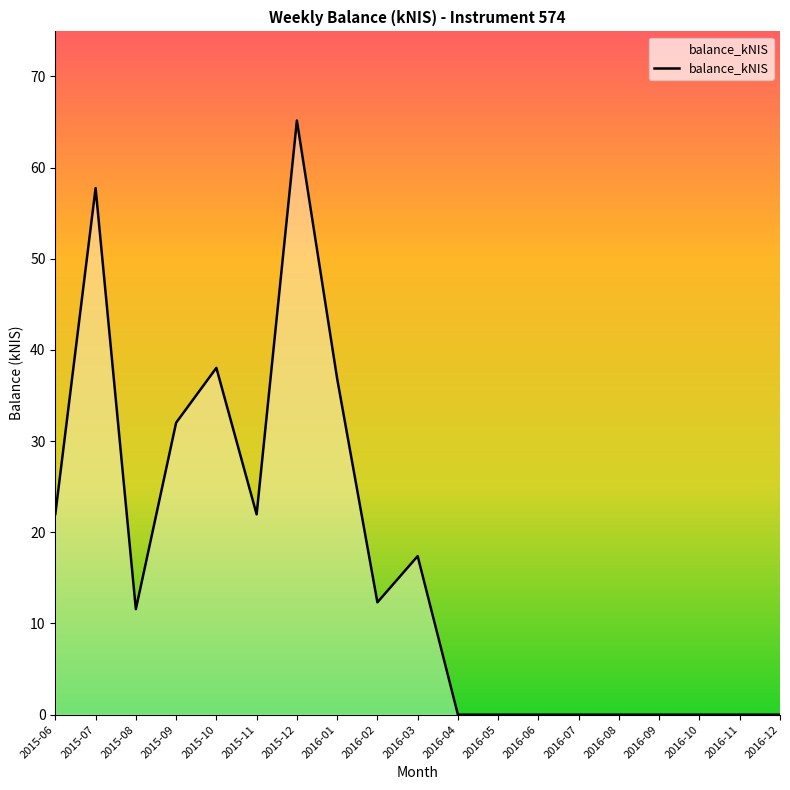

What is the sum of the values at 2016-11 and 2015-06?

22.0